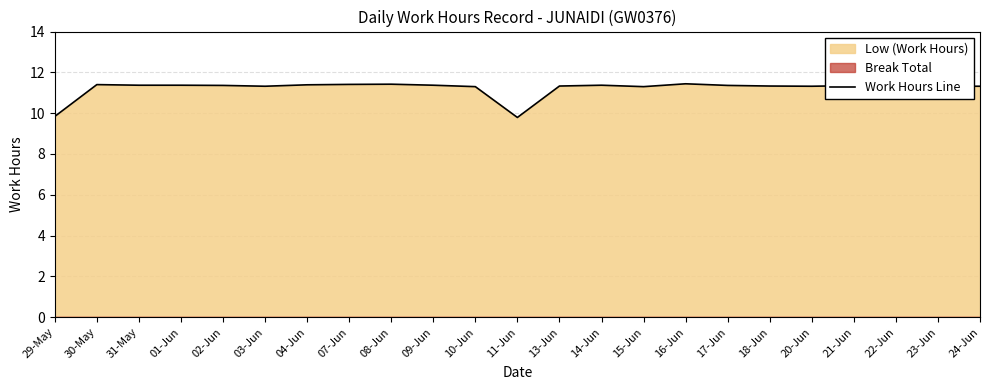

True or false: the data shows 11.3 at 22-Jun.

True